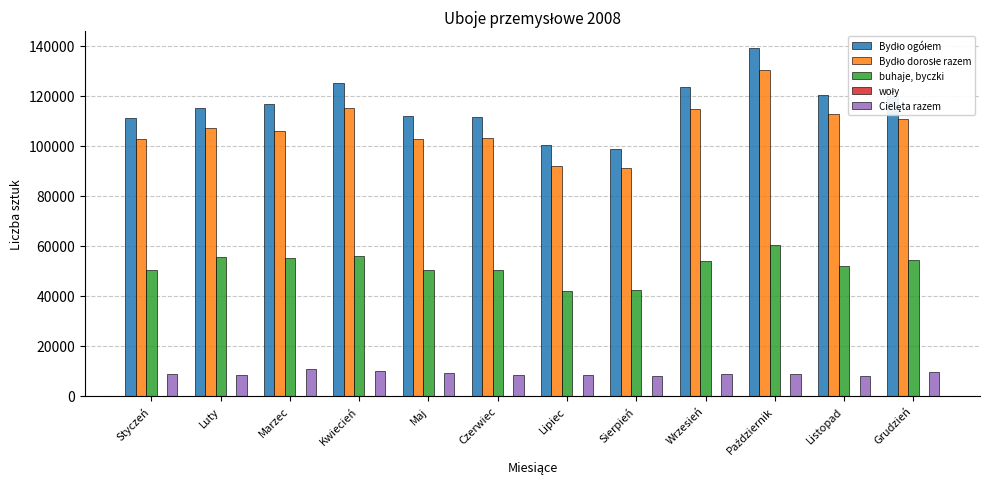

The buhaje, byczki series shows 55304 at Luty. True or false?

True